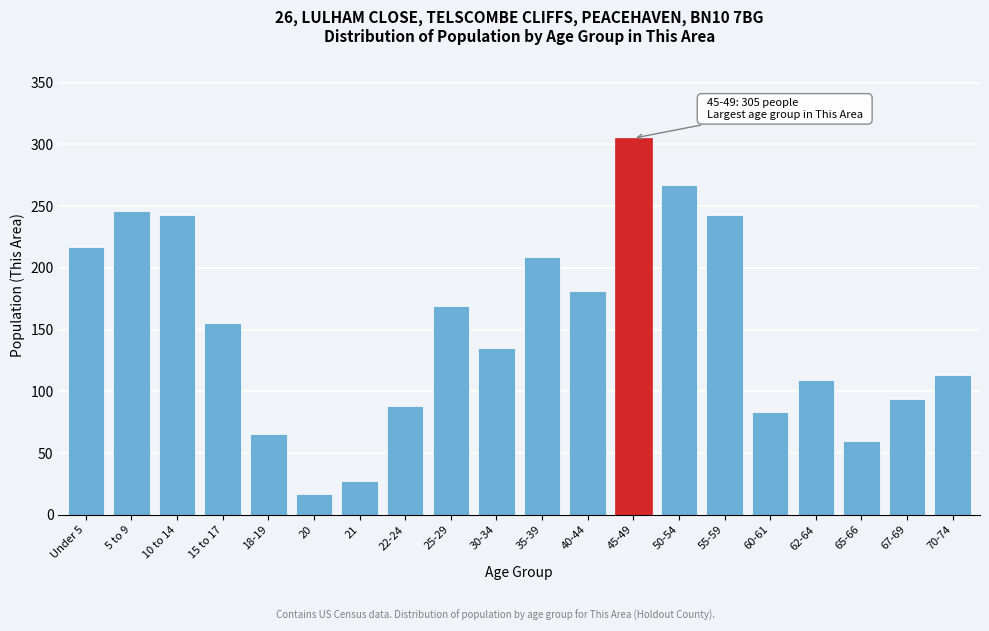

Reading left to right, what are all the values shown in this chart?

217	246	243	155	65	17	27	88	169	135	209	181	305	267	243	83	109	60	94	113